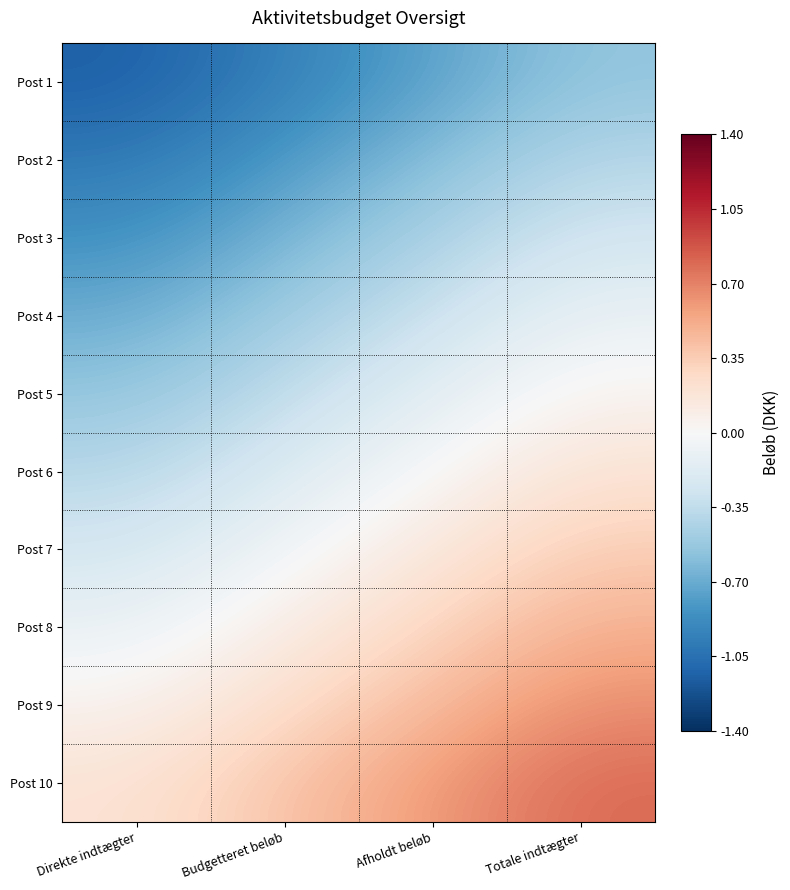

At which category is the sum across all series the highest?

Totale indtægter